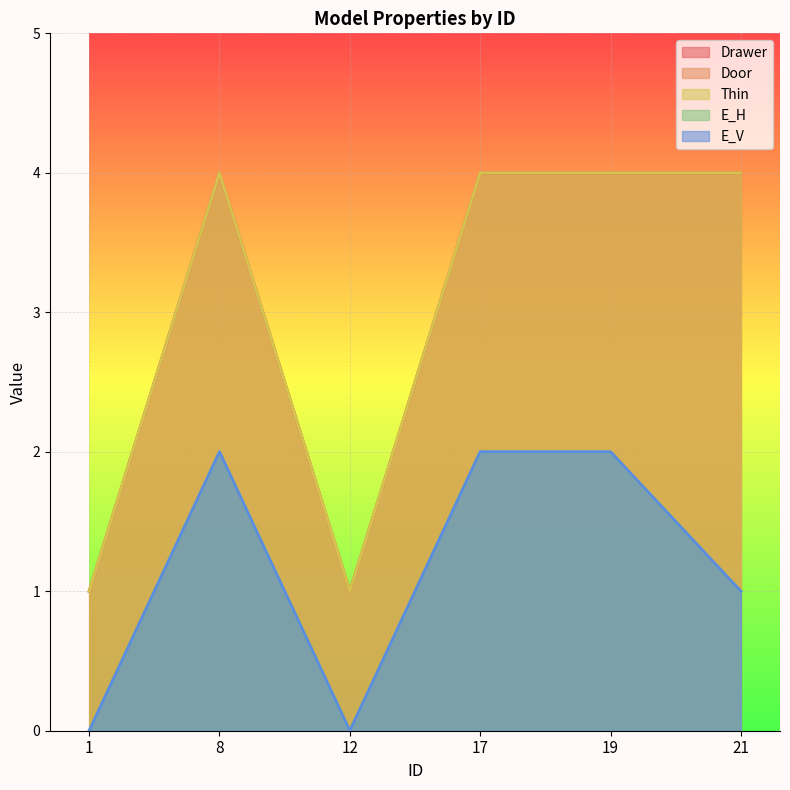

What is the sum of the E_H values at 19 and 17?

4